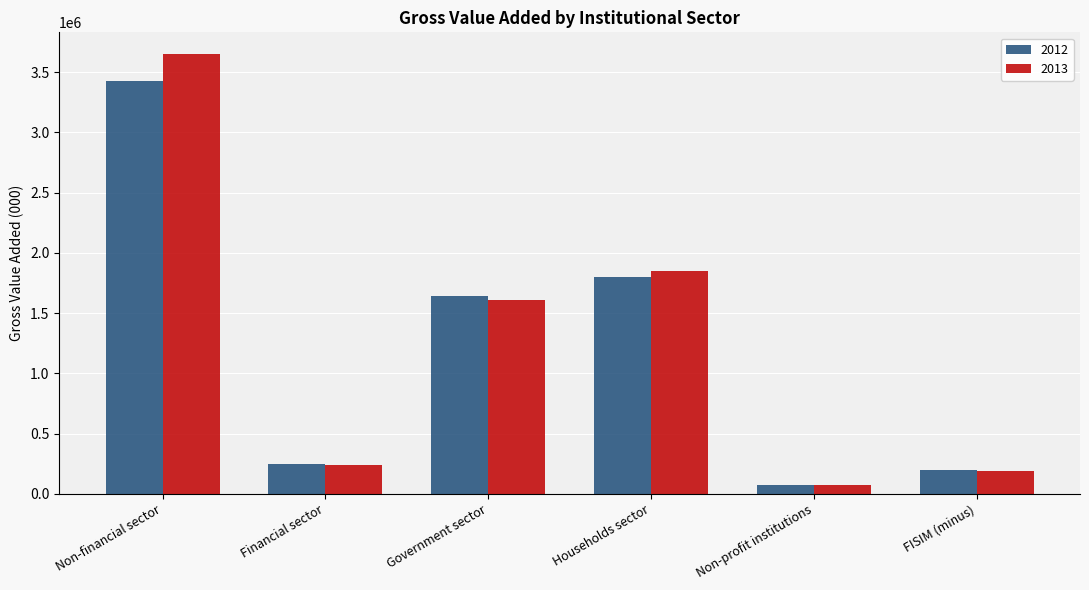

Count the number of categories in the chart.

6